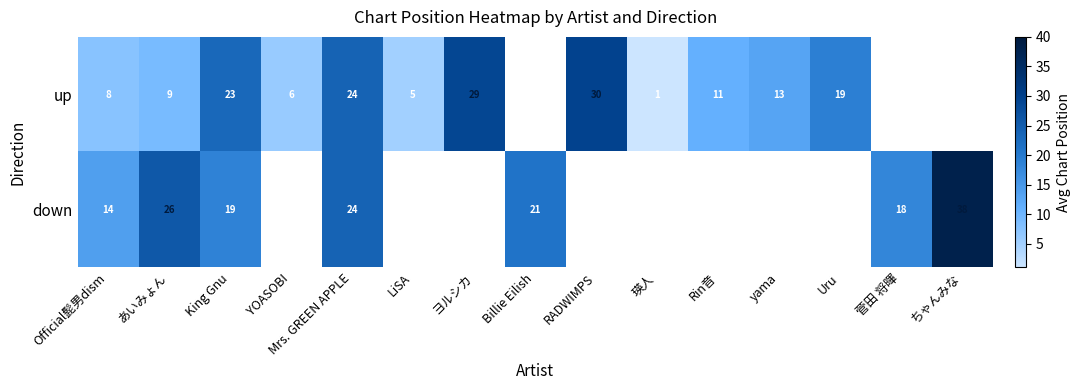

What is the difference between the highest and lowest values at King Gnu?

4.0